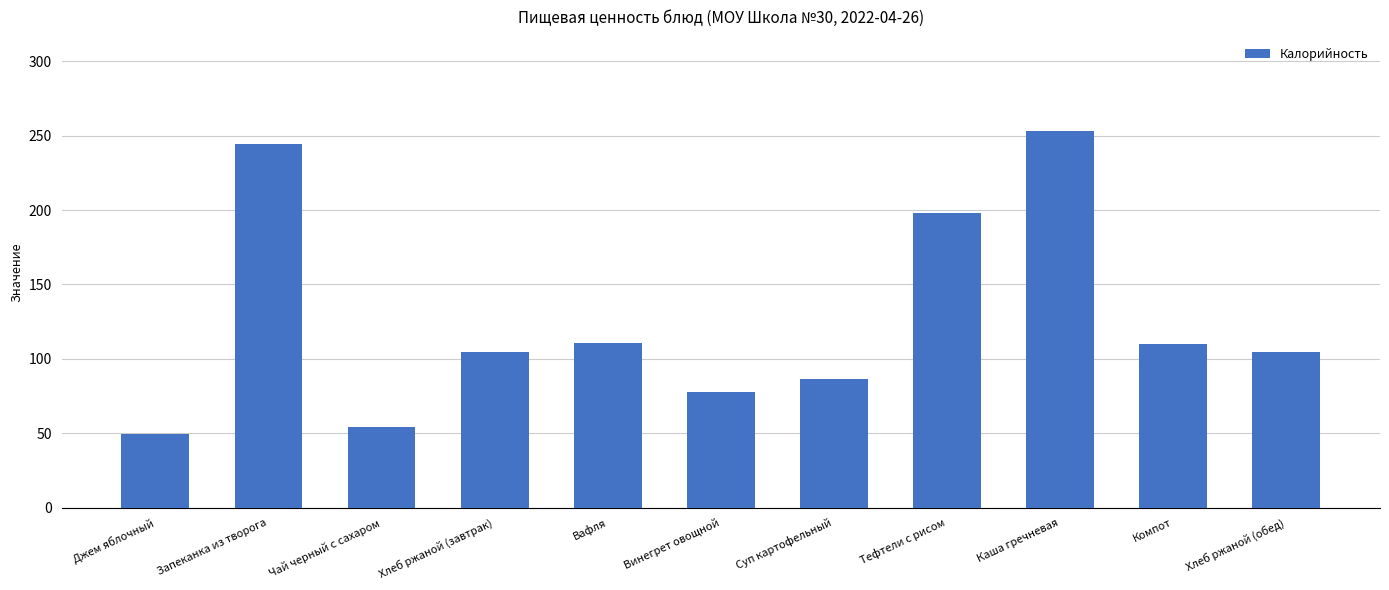

What is the ratio of the value at Чай черный с сахаром to the value at Хлеб ржаной (обед)?

0.5